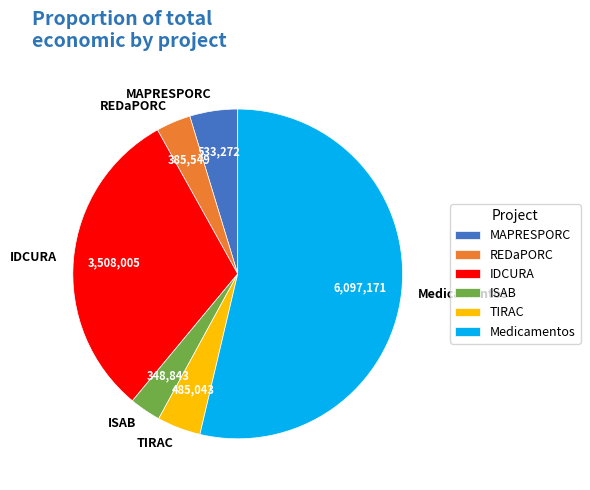

Which has a higher value, ISAB or Medicamentos?

Medicamentos